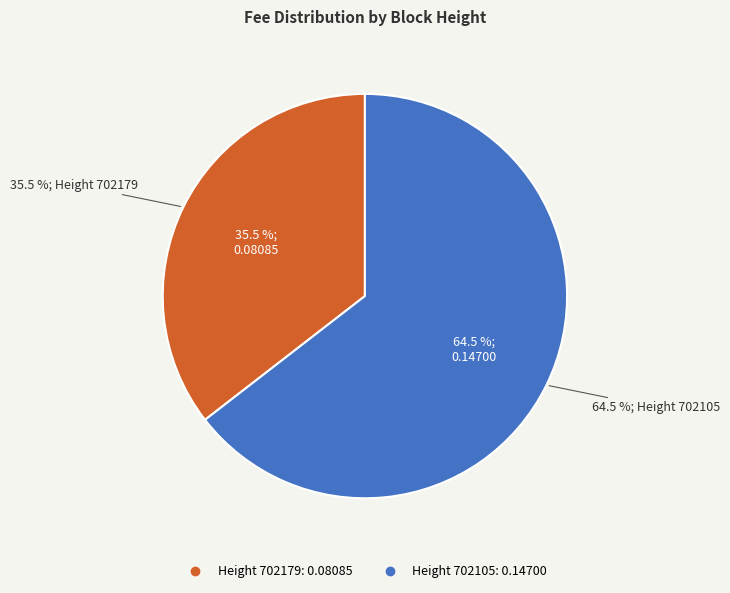

What percentage is the 702105 slice, to the nearest percent?

65%